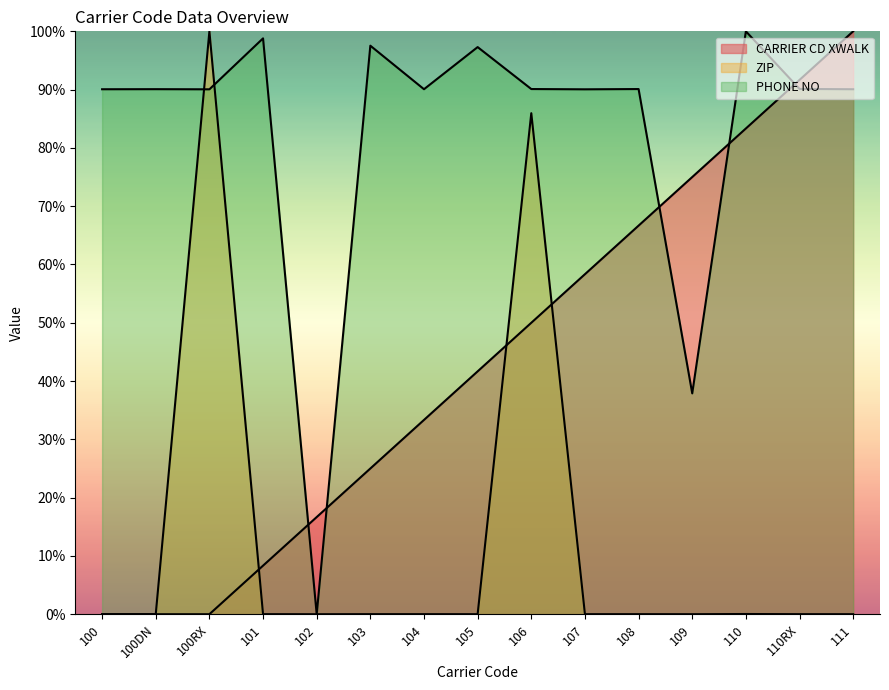

Which series has the widest spread of values?

CARRIER CD XWALK